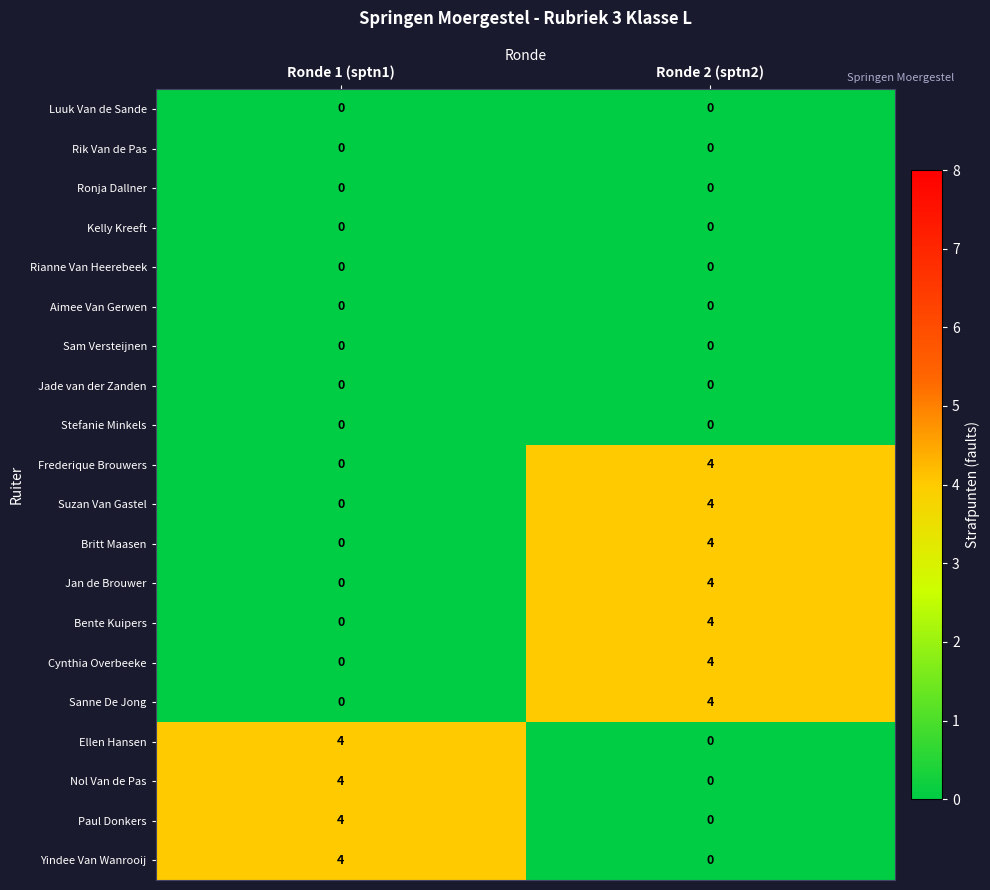

The value of Frederique Brouwers at Ronde 1 (sptn1) is 0. True or false?

True